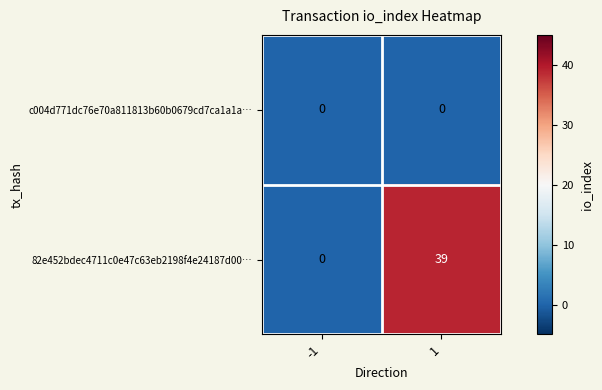

What is the greatest value displayed?

39